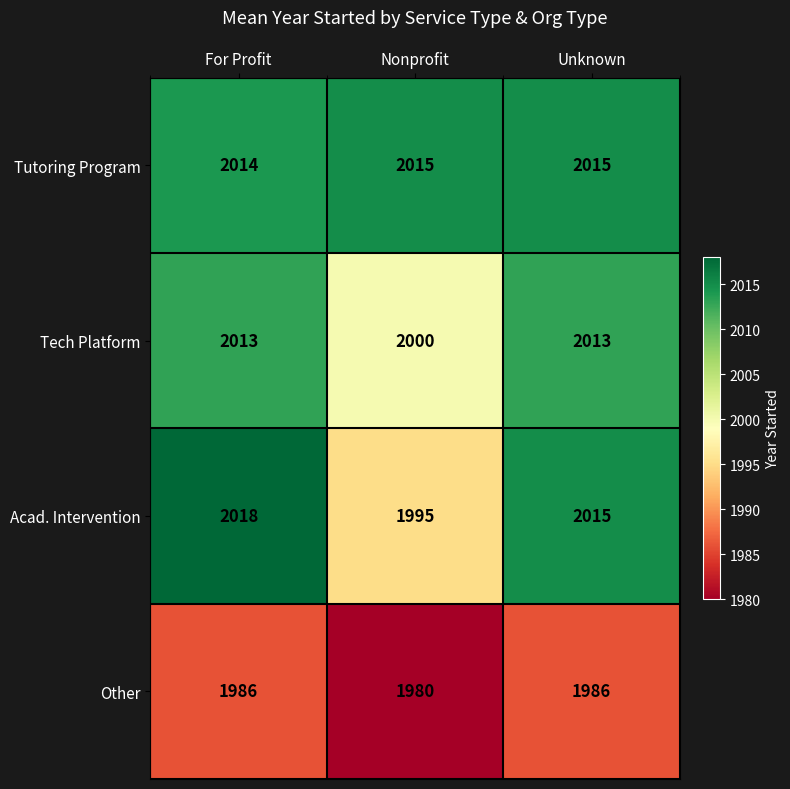

The Other series shows 1986 at Unknown. True or false?

True